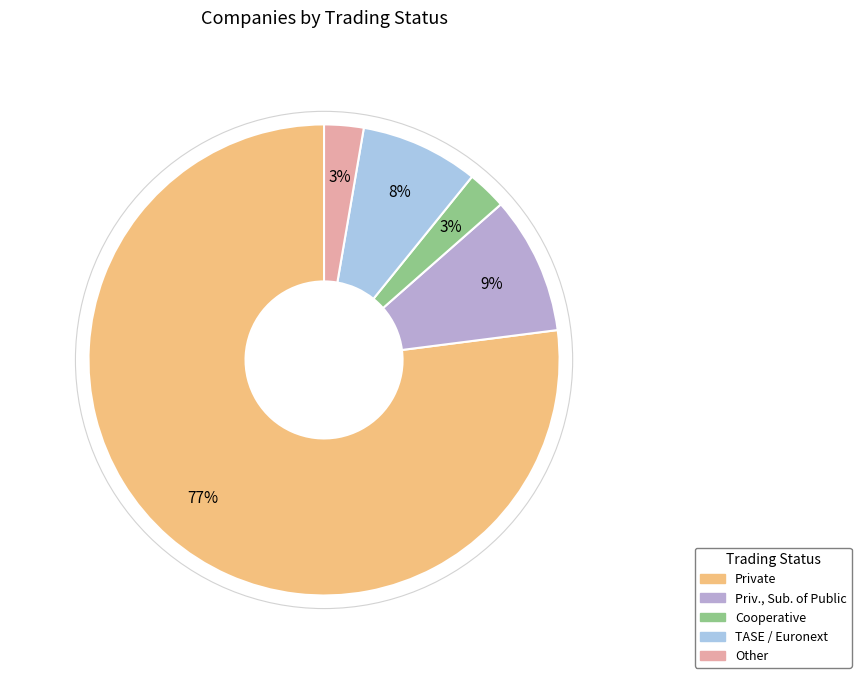

To the nearest percent, what is the average slice percentage?

20%